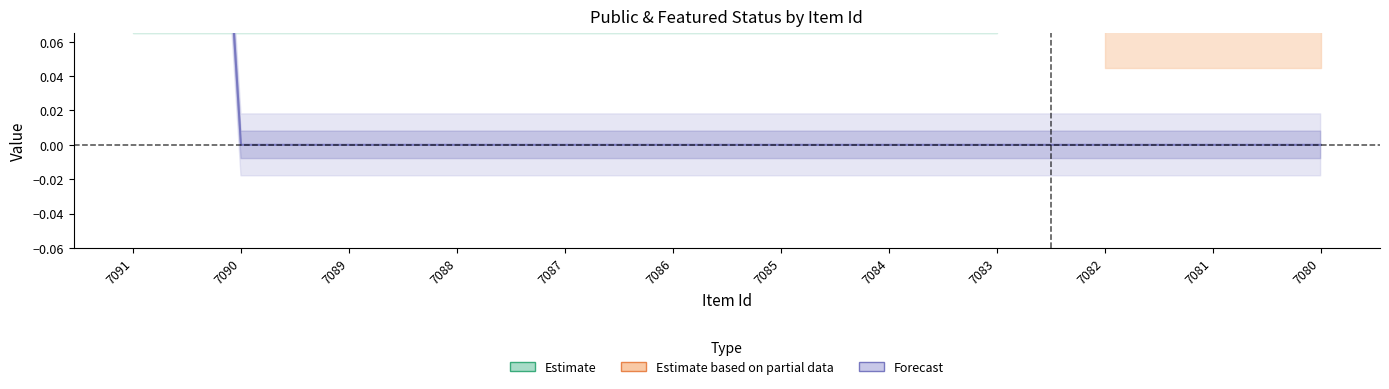

Reading left to right, what are all the values shown in this chart?

7091=1	7090=0	7089=0	7088=0	7087=0	7086=0	7085=0	7084=0	7083=0	7082=0	7081=0	7080=0